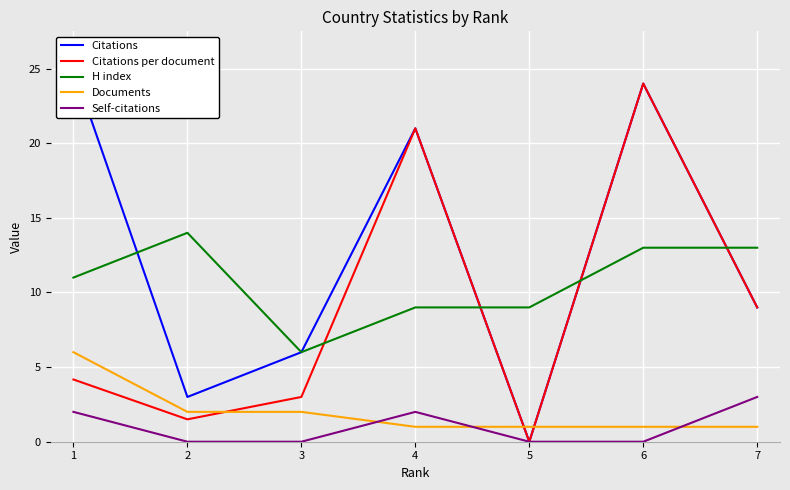

The value of Citations at 5 is -13.6. True or false?

False